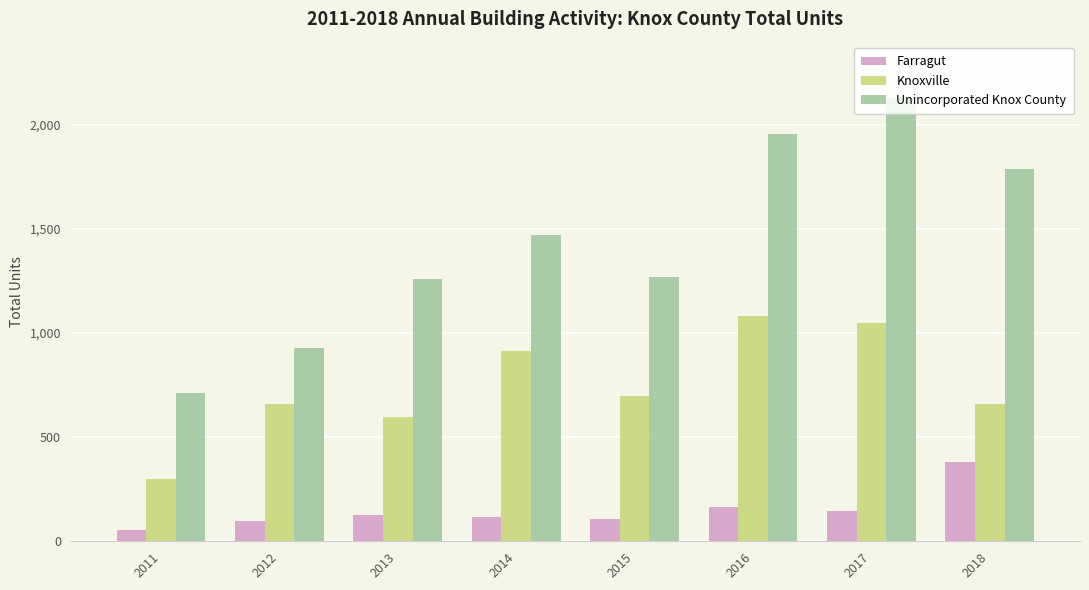

At which category is the sum across all series the highest?

2017